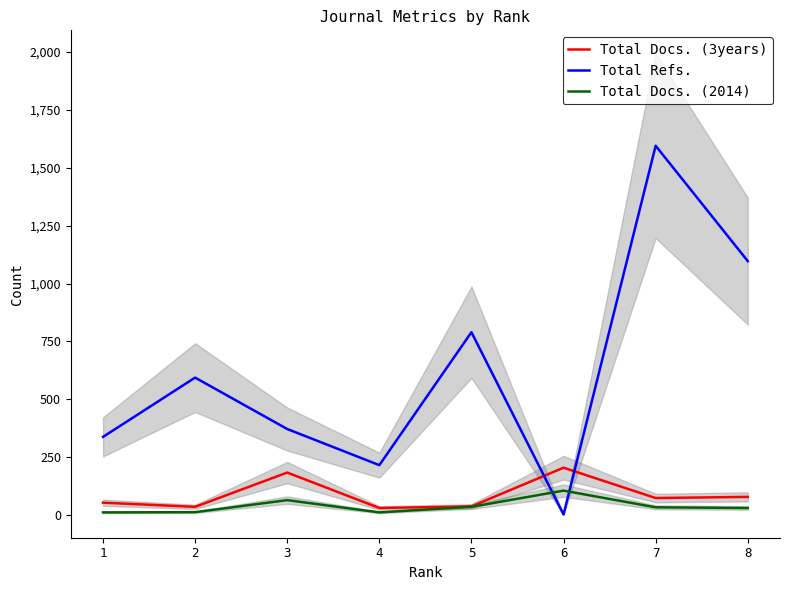

Between which two adjacent categories do Total Refs. and Total Docs. (2014) first intersect?

5 and 6